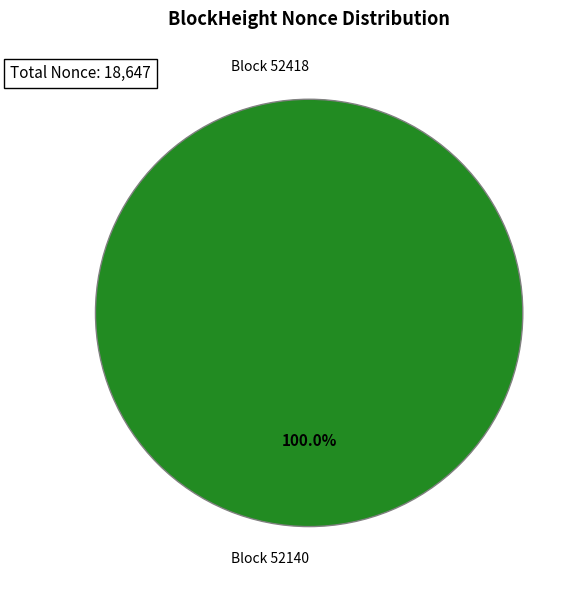

Which slice is the smallest?

52418